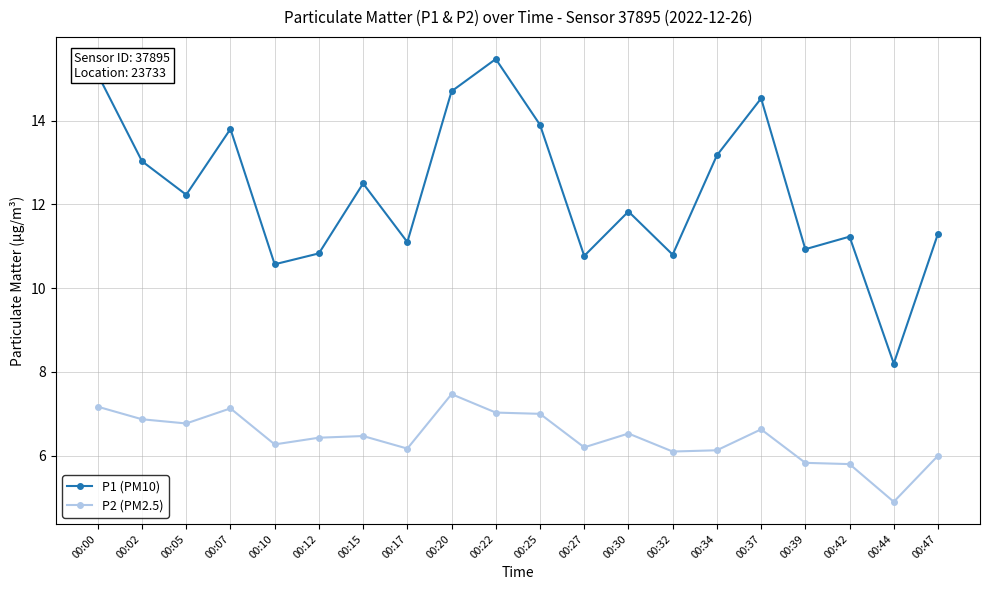

What is the difference between the highest and lowest values at 00:22?

8.4